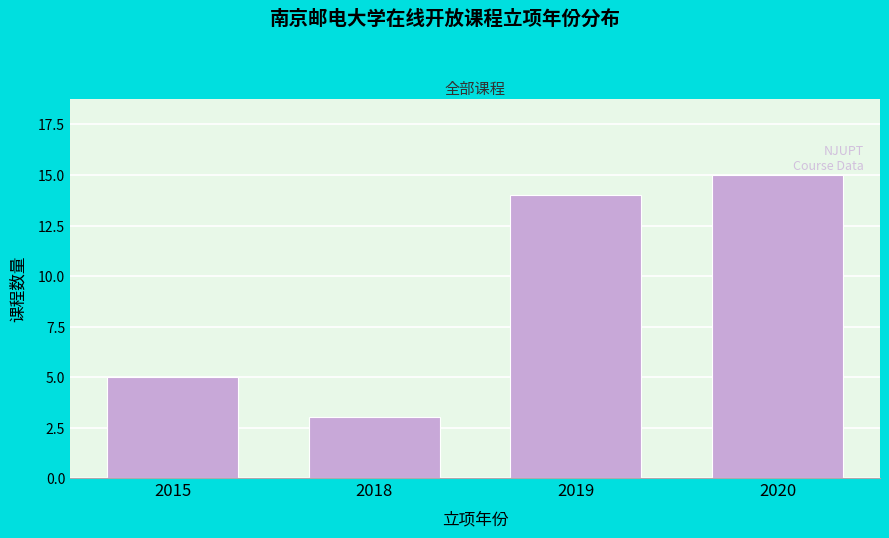

Reading left to right, list all the values displayed in this chart.

5	3	14	15